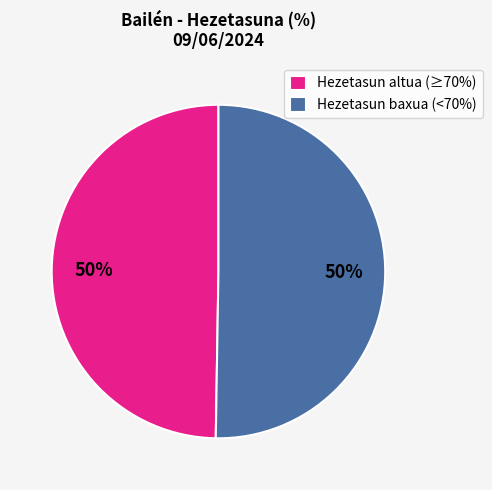

Count the number of slices in the pie.

2